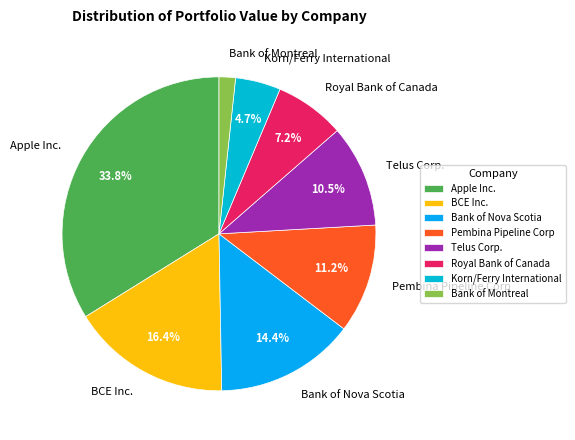

Is there a majority slice in this chart?

No